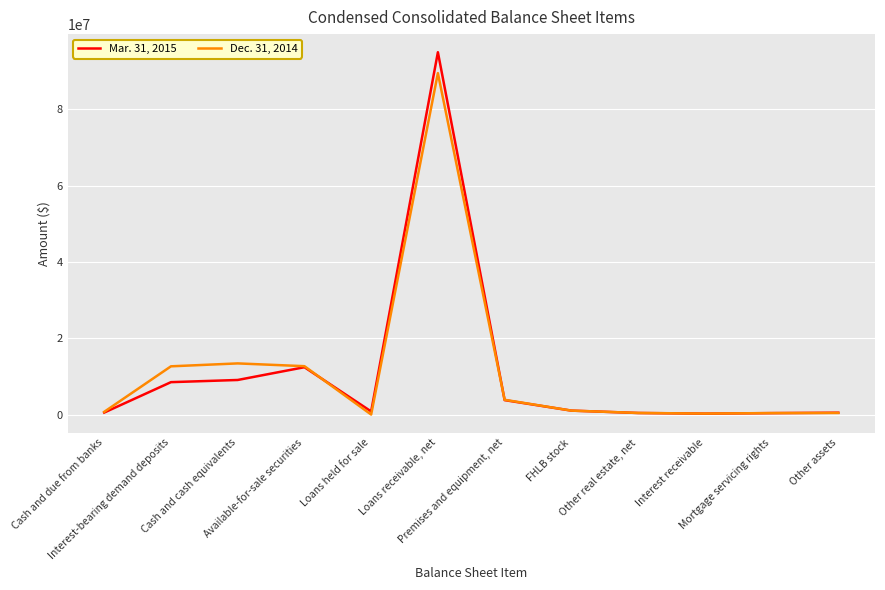

What is the spread (max minus min) of values at Interest receivable?

11189